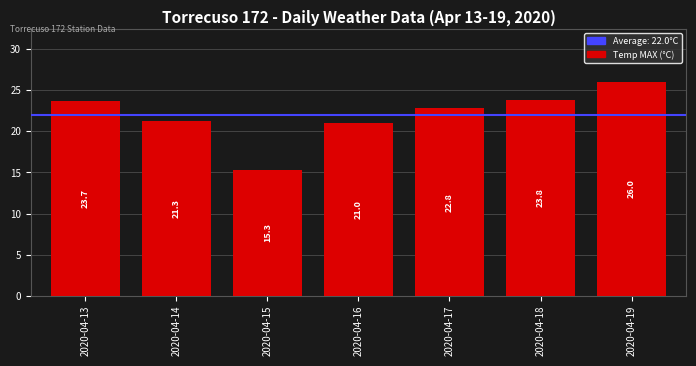

What is the difference between the second highest and second lowest values?

2.8